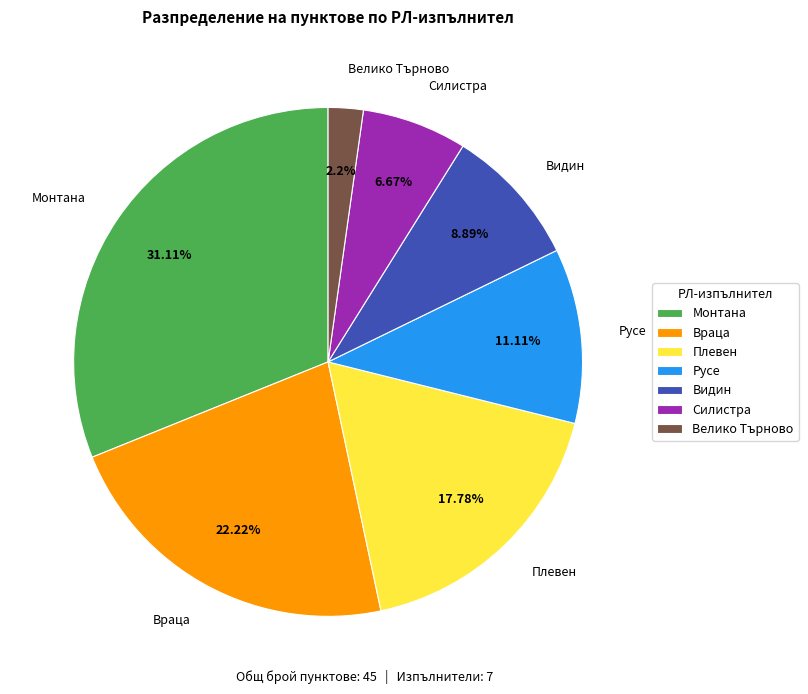

Do Видин and Силистра together represent more than half of the pie?

No